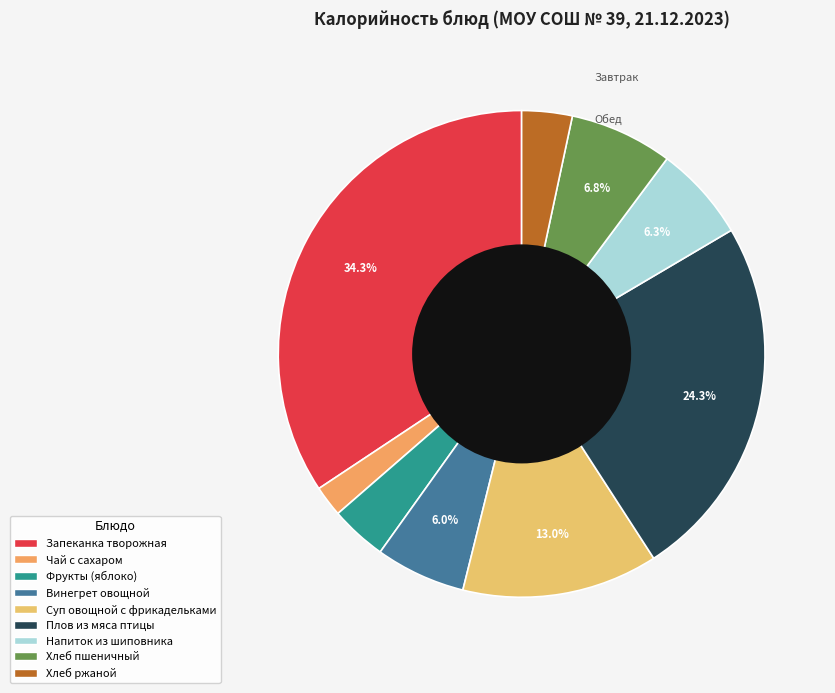

To the nearest percent, what is the average slice percentage?

11%